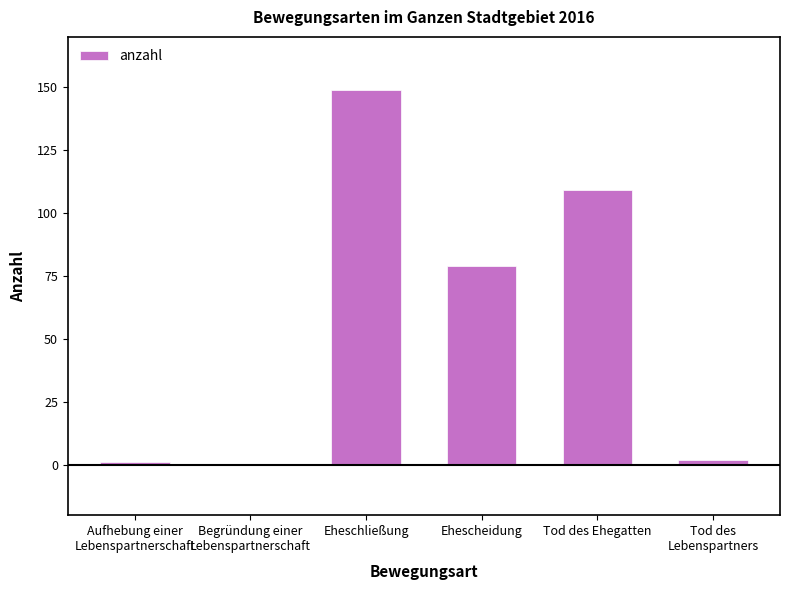

What is the difference between the values at Aufhebung einer
Lebenspartnerschaft and Tod des Ehegatten?

108